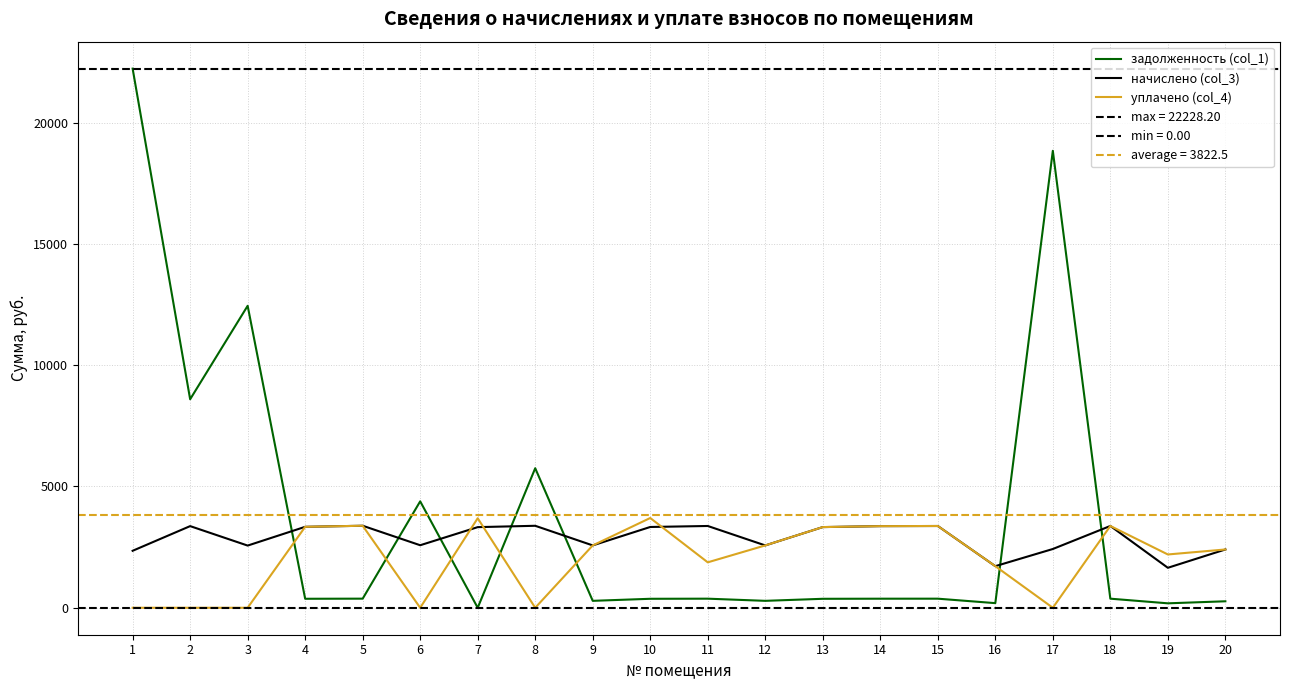

What is the total value across all series at 17?

21262.7